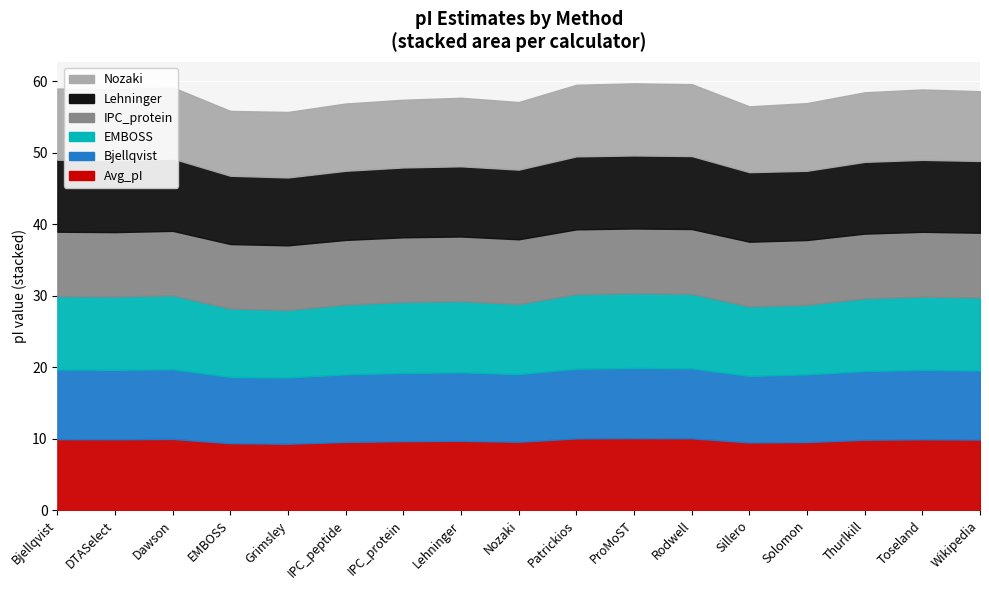

At which category does EMBOSS reach its first local valley?

DTASelect